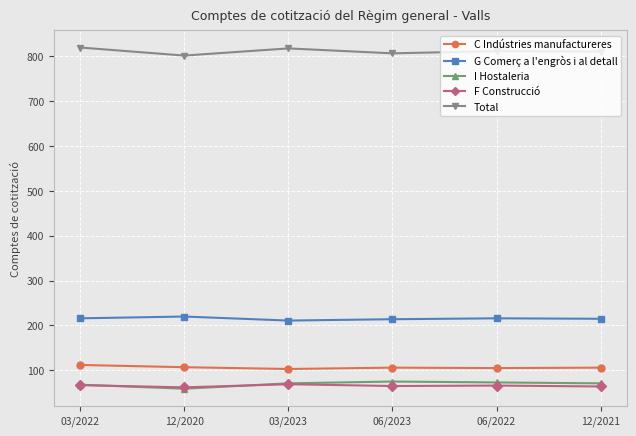

What is the sum of all I Hostaleria values?

417